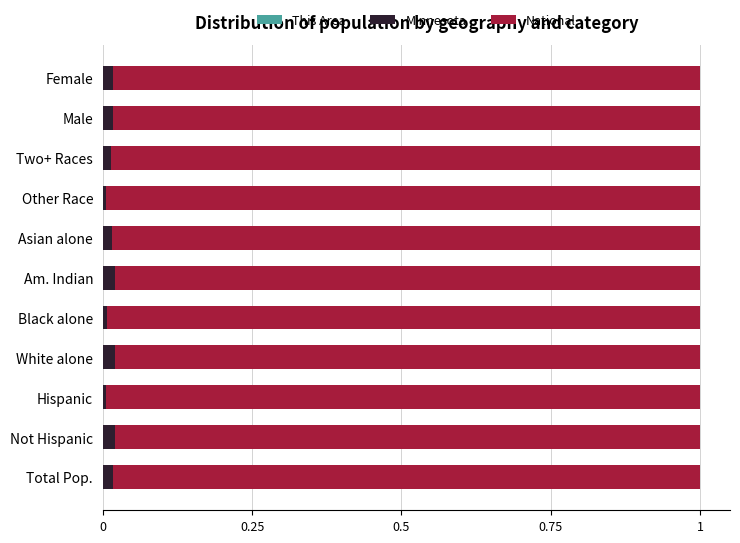

How many categories are shown in the chart?

11